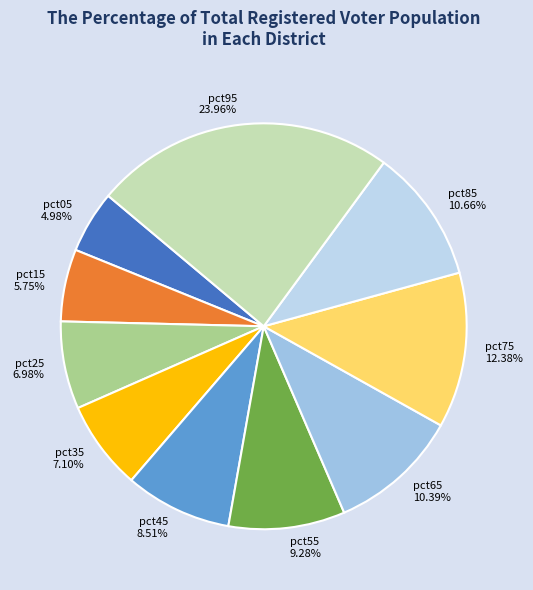

Is there a majority slice in this chart?

No